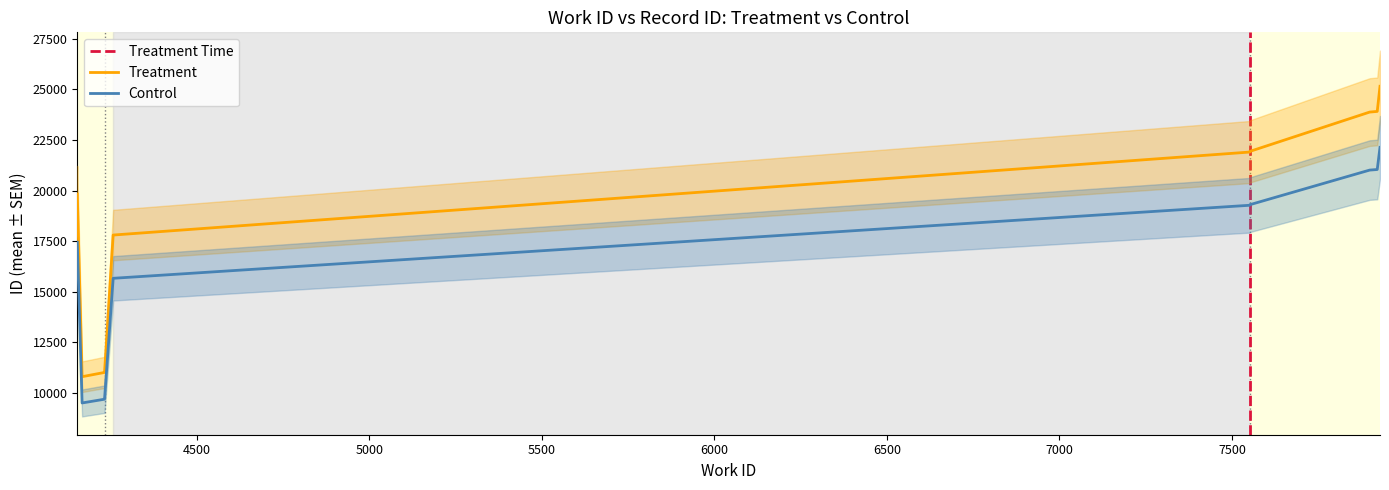

What is the value of the 6th point from the left?

21905